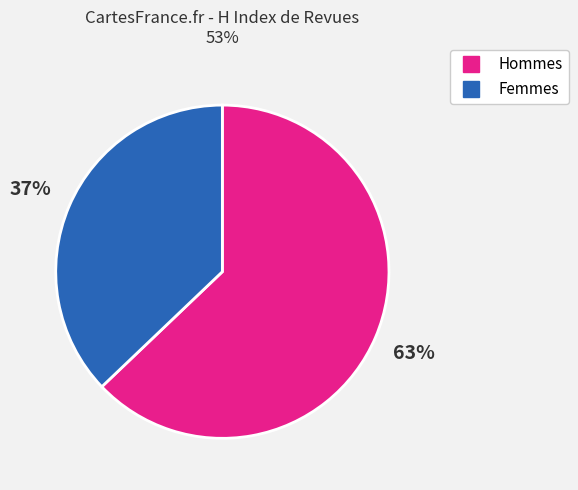

Does any single category account for the majority?

Yes